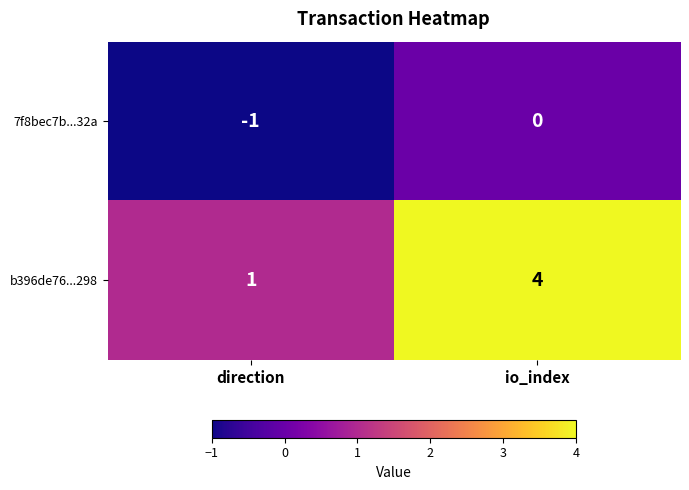

At which category is the sum across all series the highest?

io_index